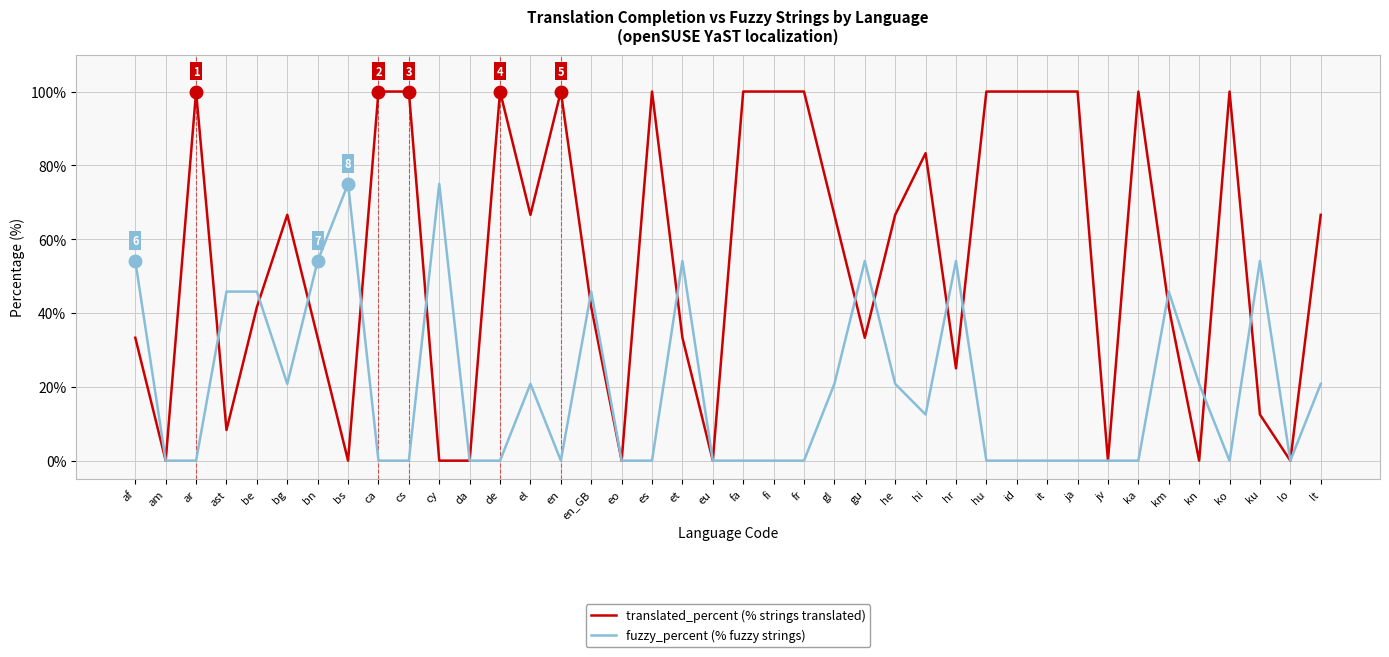

What is the spread (max minus min) of values at km?

4.2